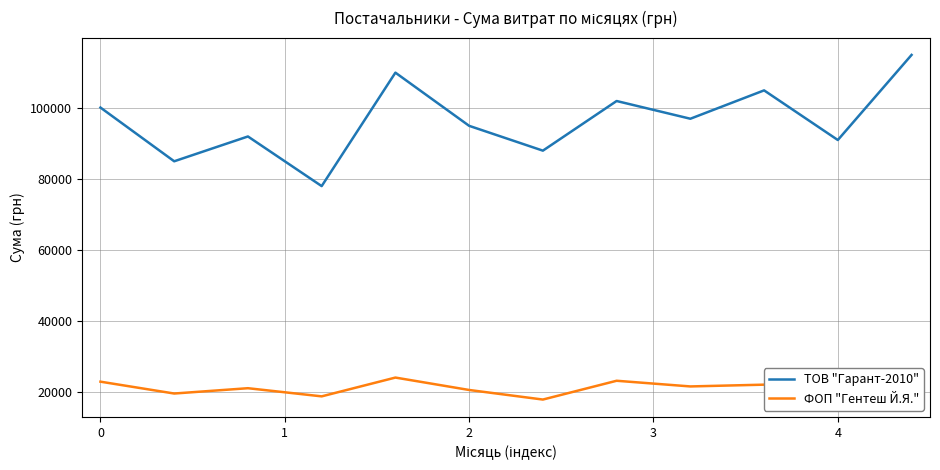

Does the chart have visible grid lines?

Yes